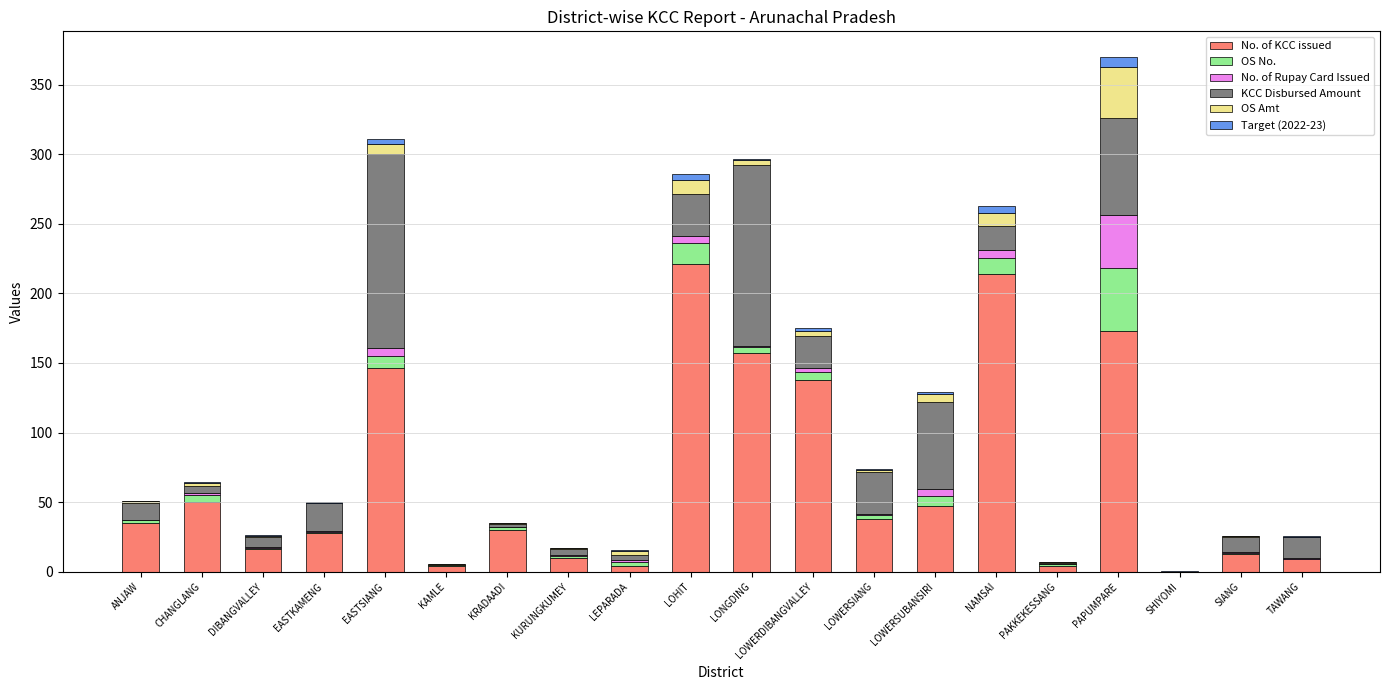

At which category is the sum across all series the highest?

PAPUMPARE